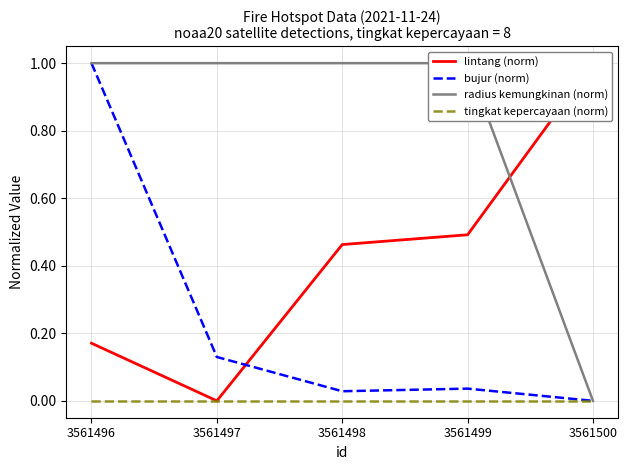

Reading right to left, list all the values displayed in this chart.

lintang (norm): 1.0	0.5	0.5	0.0	0.2
bujur (norm): 0.0	0.0	0.0	0.1	1.0
radius kemungkinan (norm): 0.0	1.0	1.0	1.0	1.0
tingkat kepercayaan (norm): 0.0	0.0	0.0	0.0	0.0